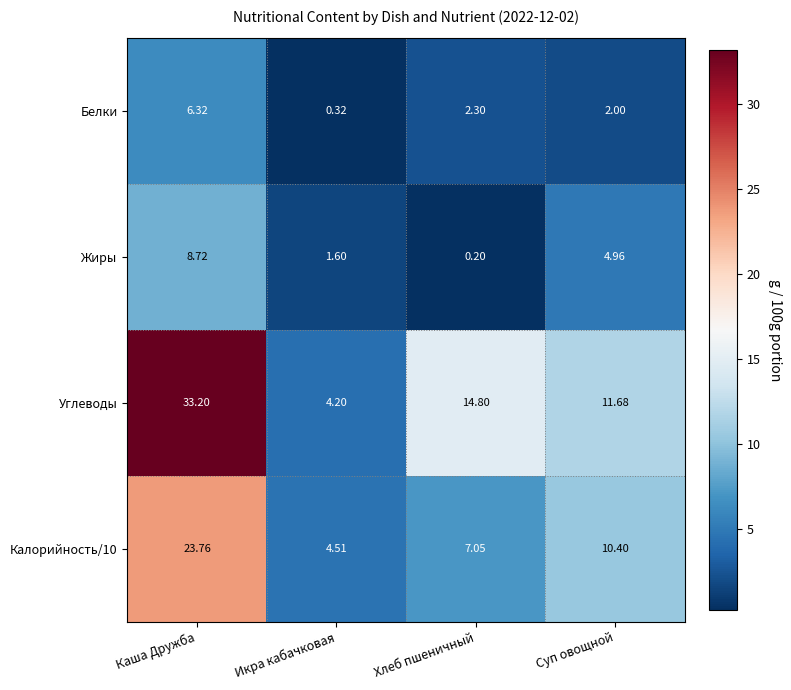

What is the total value across all series at Каша Дружба?

72.0